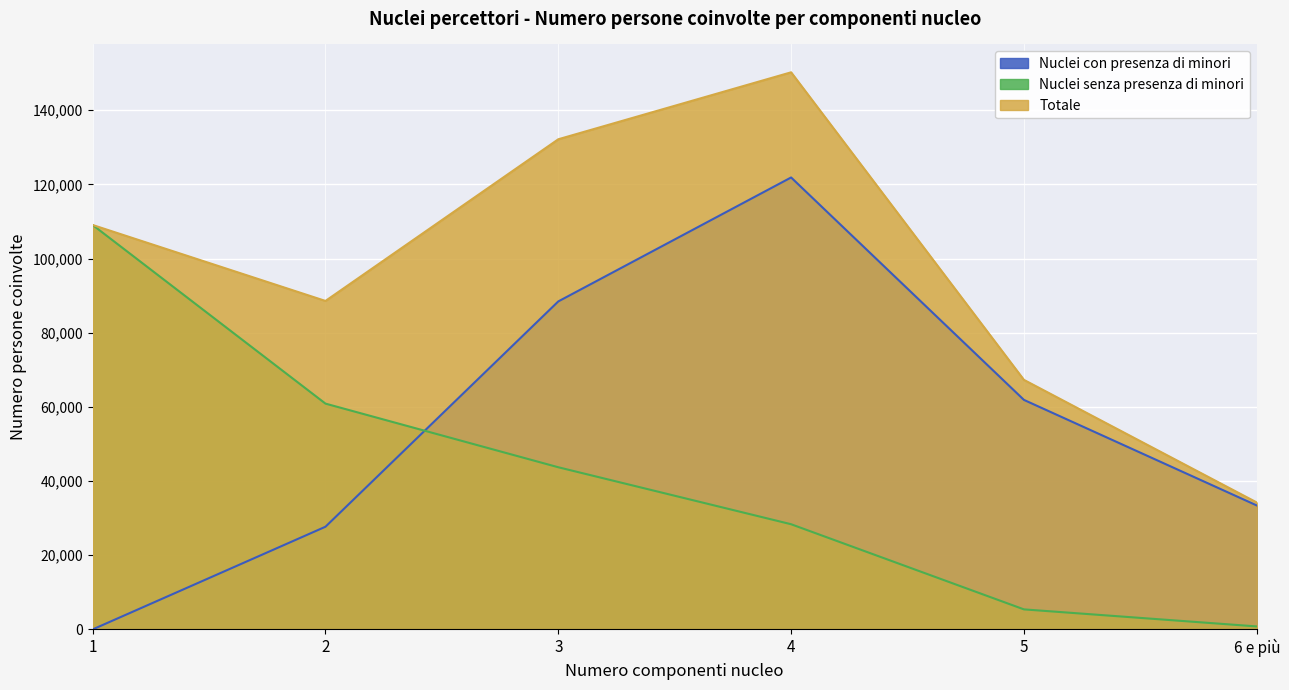

Does the chart display data point markers on the line(s)?

No